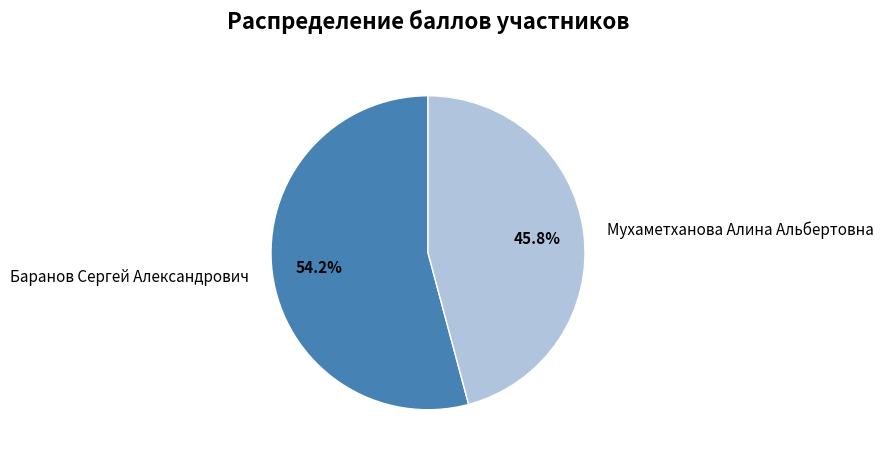

What is the majority slice?

Баранов Сергей Александрович